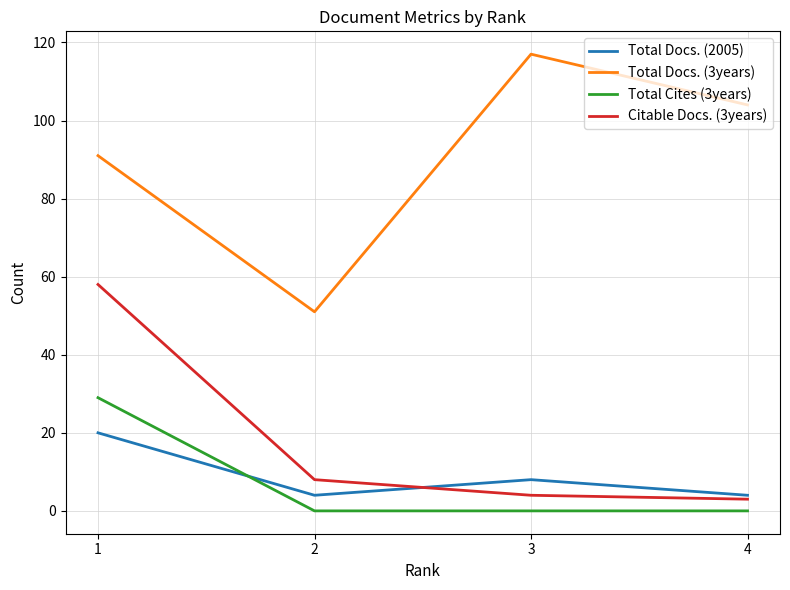

Which series changed the most between 1 and 3?

Citable Docs. (3years)